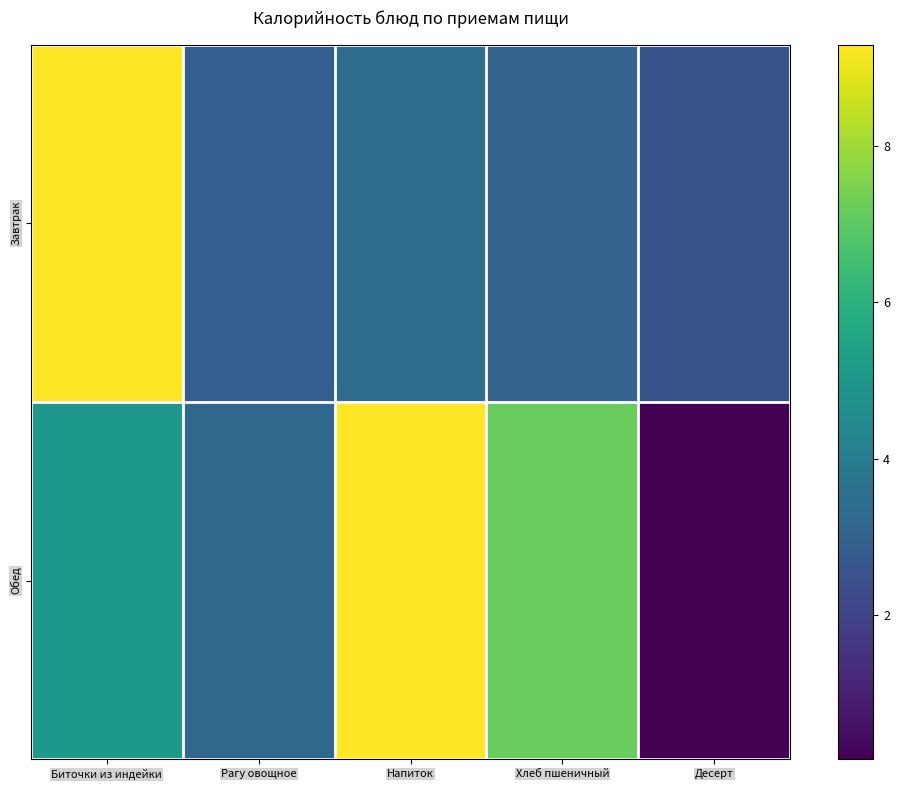

Rank the series by their average value, from highest to lowest.

Обед, Завтрак